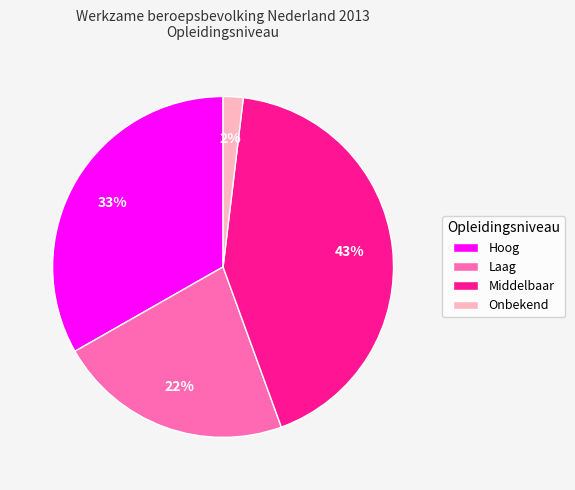

Which category has the biggest portion of the pie?

Middelbaar